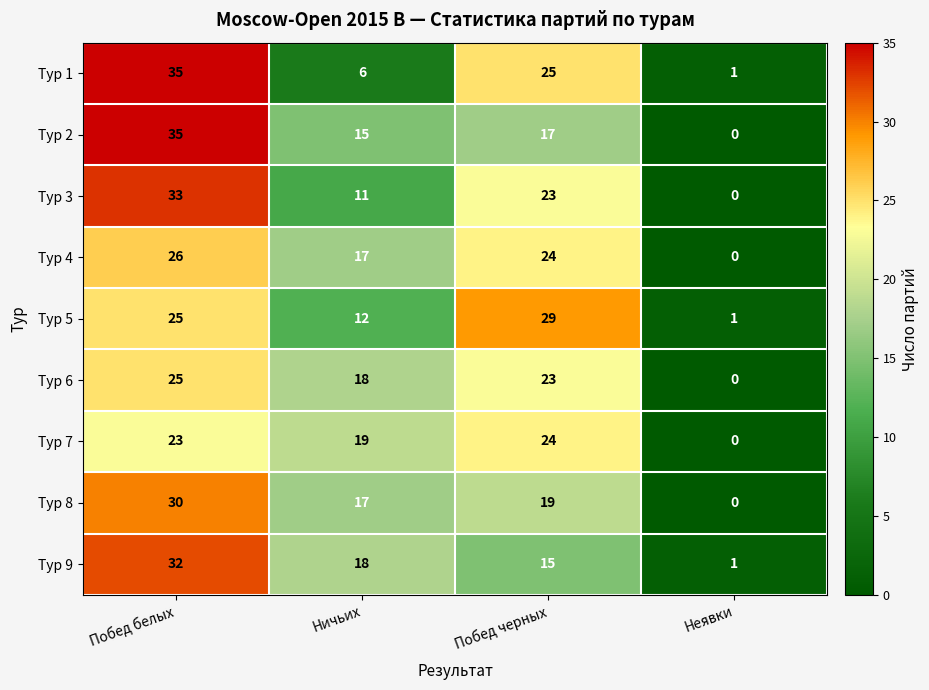

Which series changed the most between Ничьих and Неявки?

Тур 7